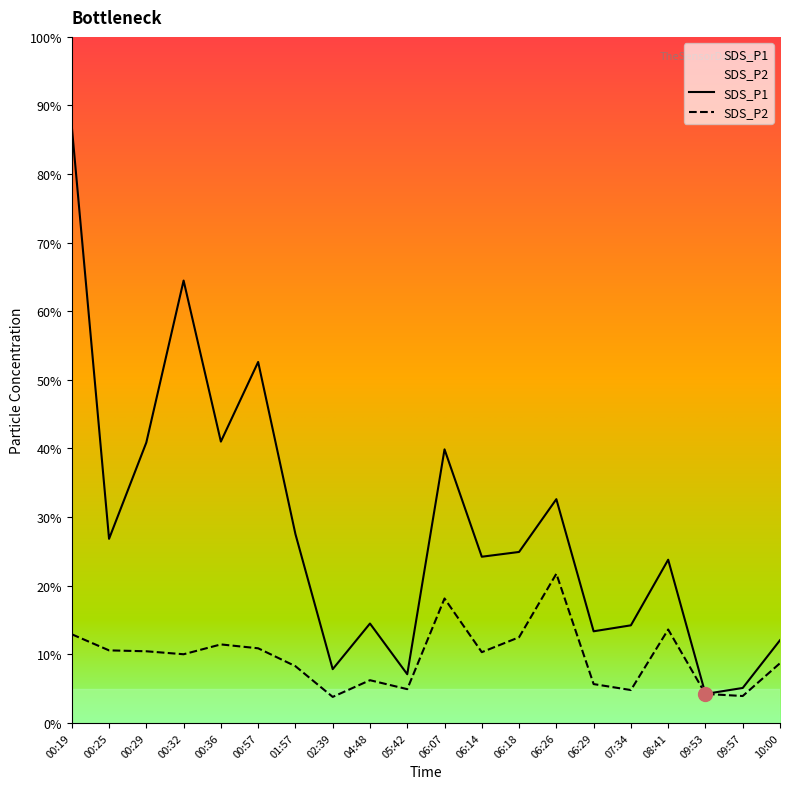

Is it true that SDS_P1 equals 12.2 at 06:26?

False